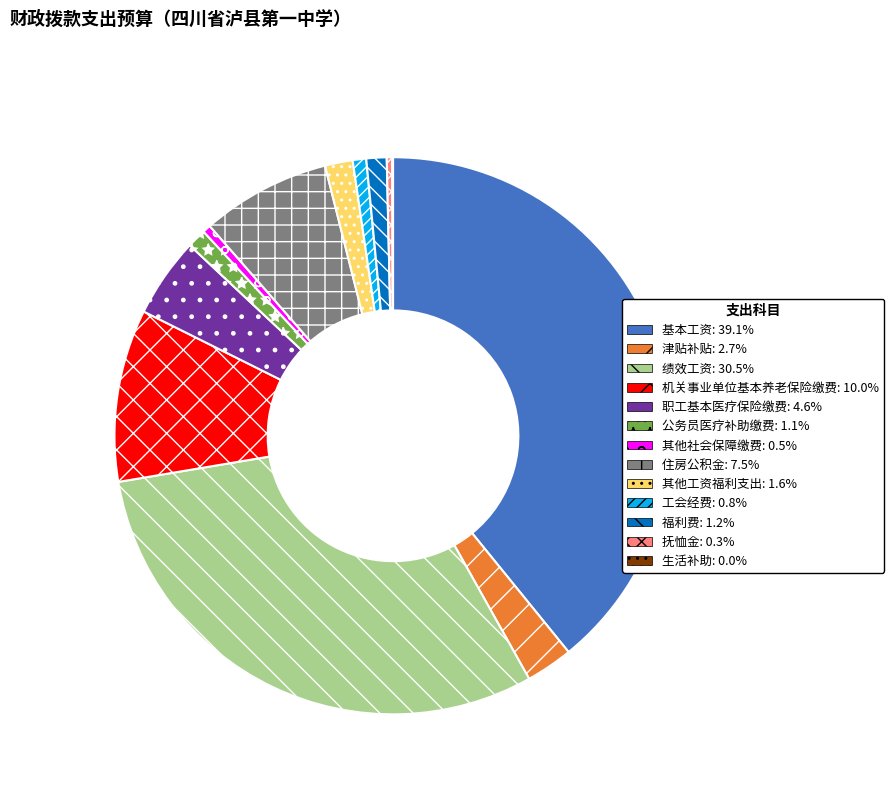

Is there any slice that represents more than half of the pie?

No